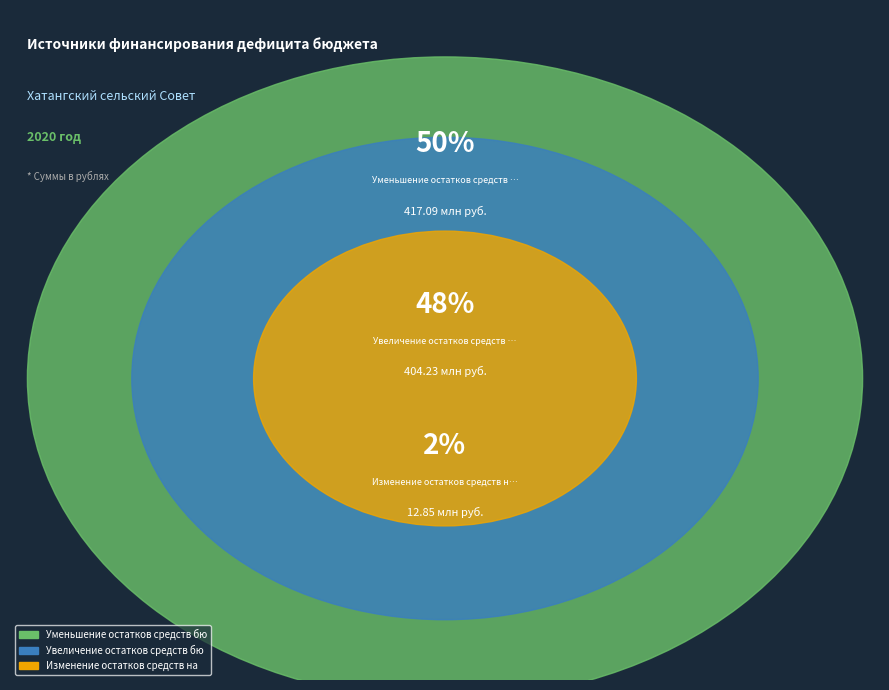

To the nearest percent, what percentage of the pie is Увеличение остатков средств бюджетов?

48%